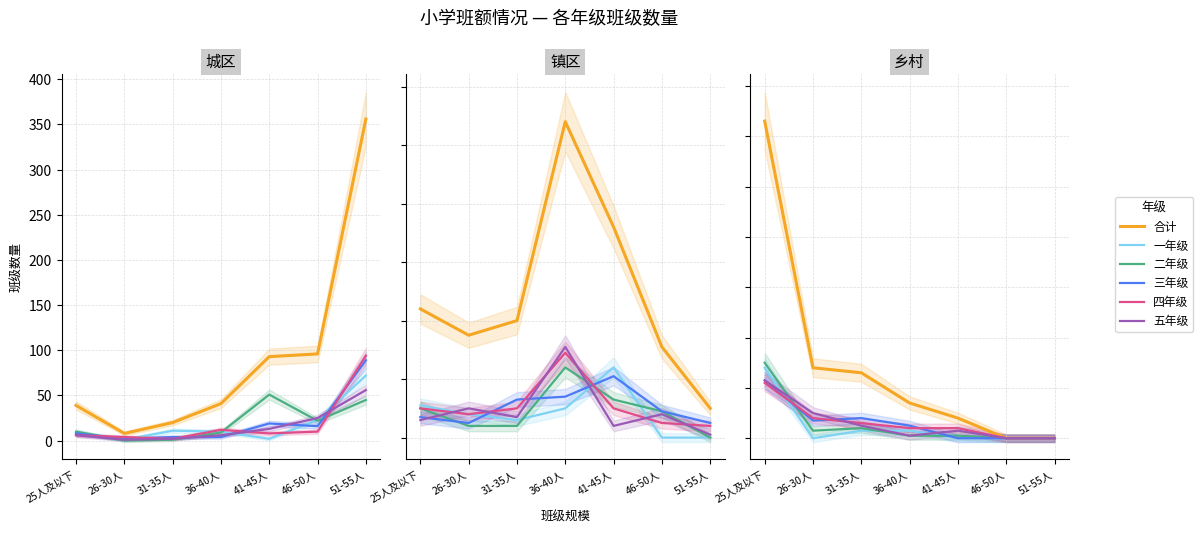

How many lines are shown in the chart?

6